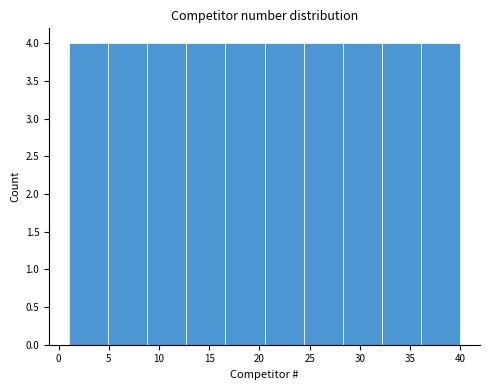

Reading left to right, list every bar in this chart as the range it spans on the x-axis followed by its height. Neither the bar edges nor the heights are printed on the chart, so give them approximately, as read against the axes.

1.0 to 4.9: 4
4.9 to 8.8: 4
8.8 to 12.7: 4
12.7 to 16.6: 4
16.6 to 20.5: 4
20.5 to 24.4: 4
24.4 to 28.3: 4
28.3 to 32.2: 4
32.2 to 36.1: 4
36.1 to 40.0: 4